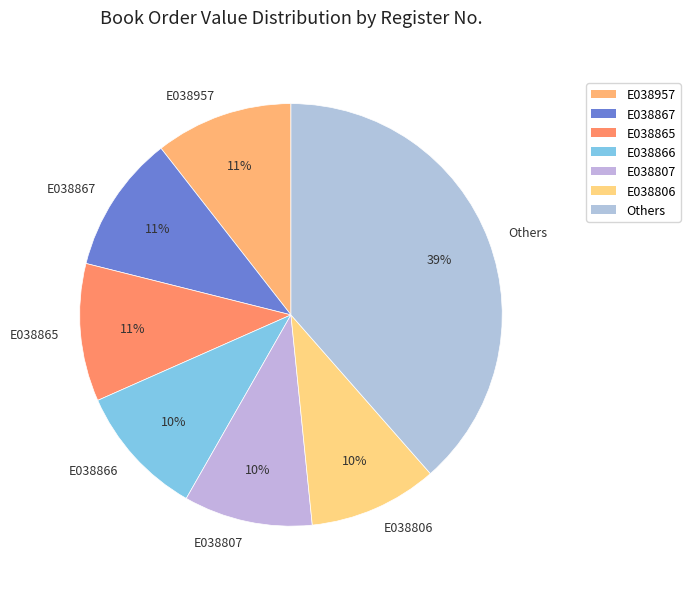

What percentage is the E038867 slice, to the nearest percent?

11%